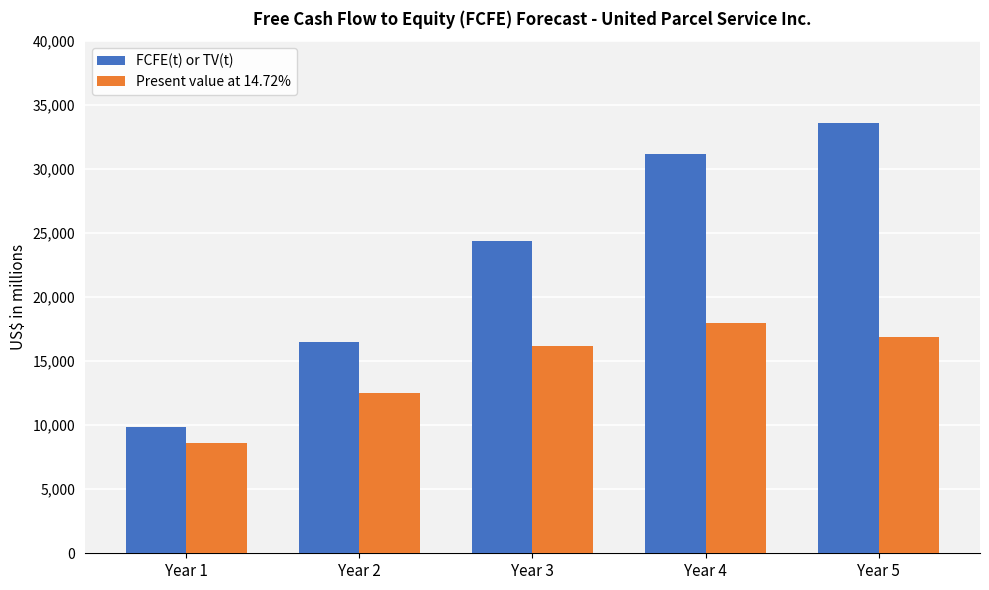

Rank the series by their maximum value, from highest to lowest.

FCFE(t) or TV(t), Present value at 14.72%